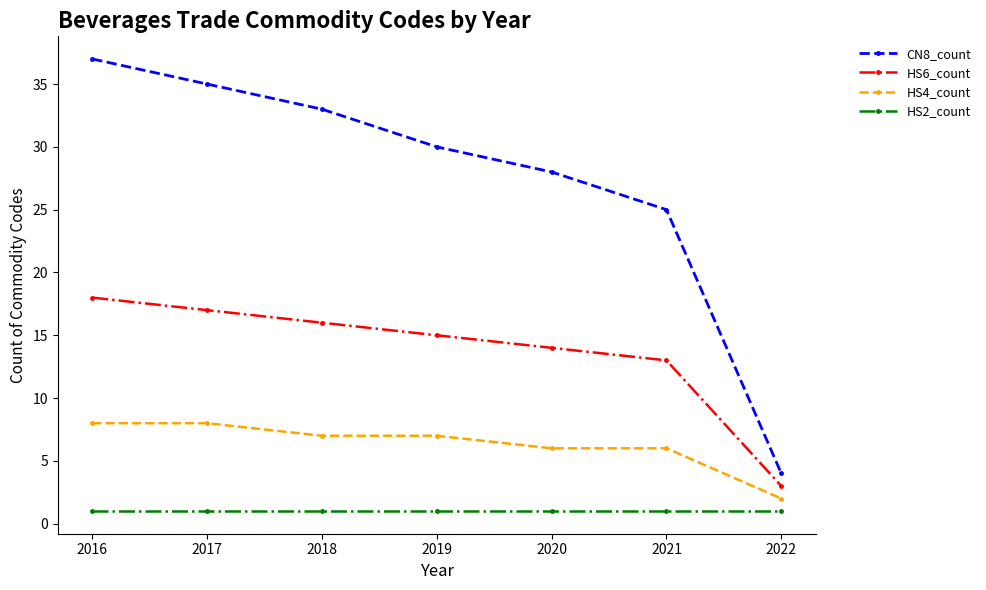

At how many categories does at least one series exceed 26?

5